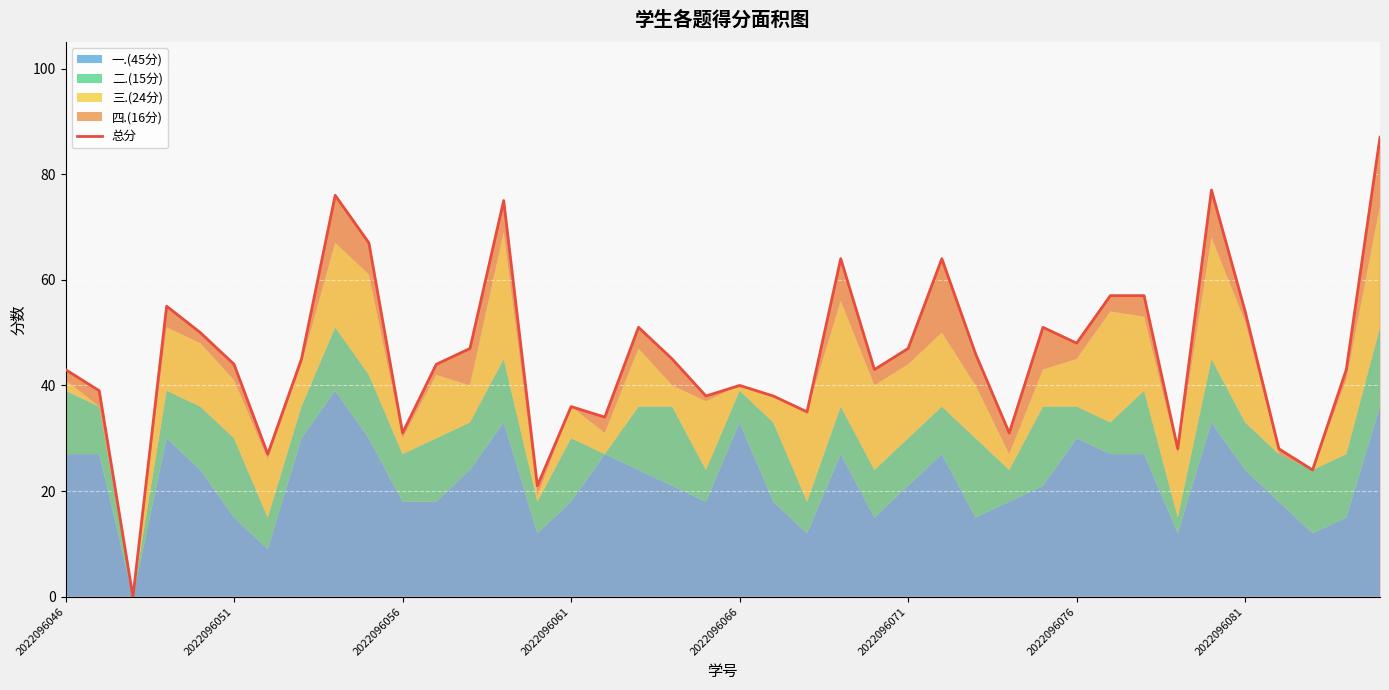

How many points are higher than both their immediate neighbors (excluding endpoints)?

10